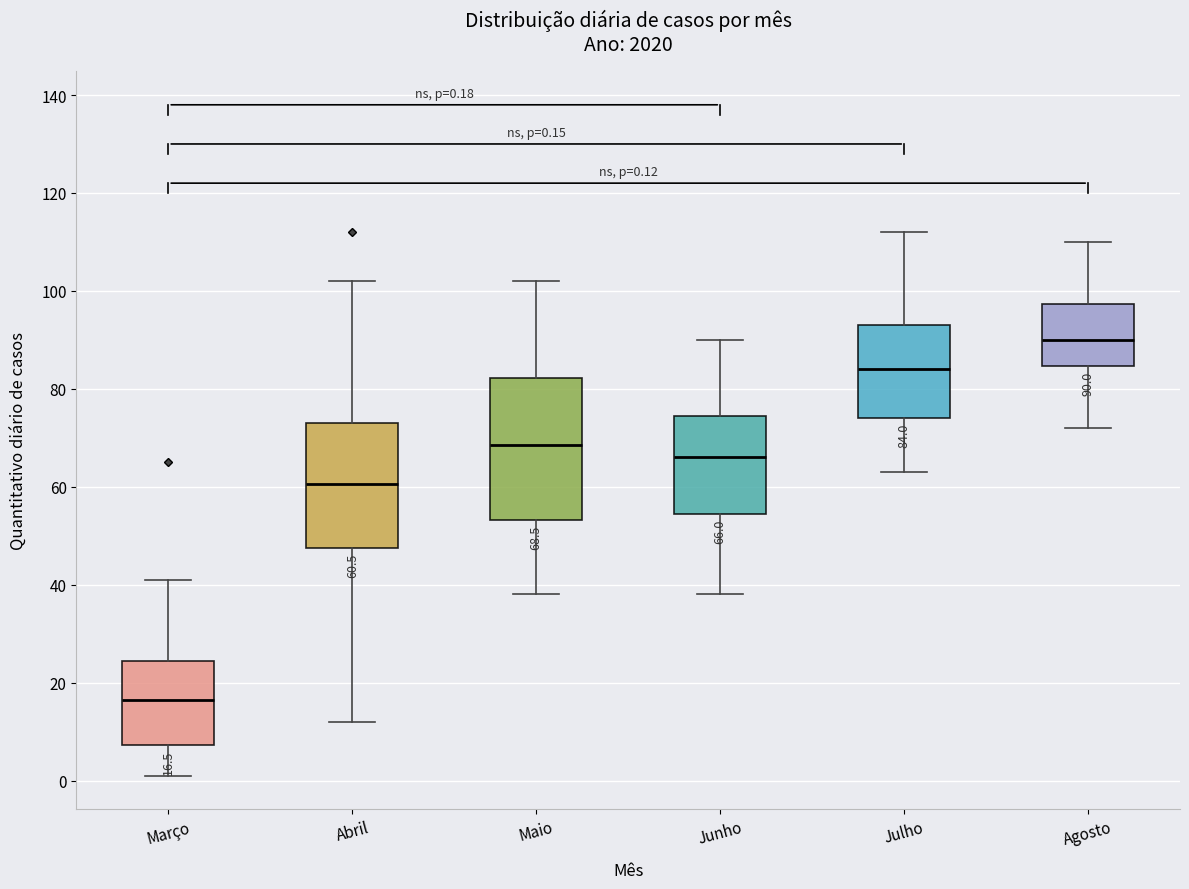

Which box has the lowest median line?

Março